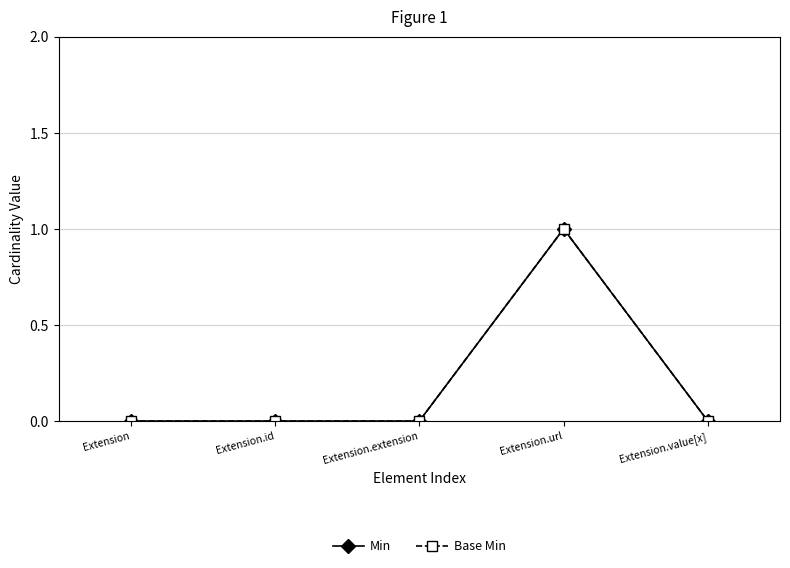

What is the label of the 3rd point from the left?

Extension.extension